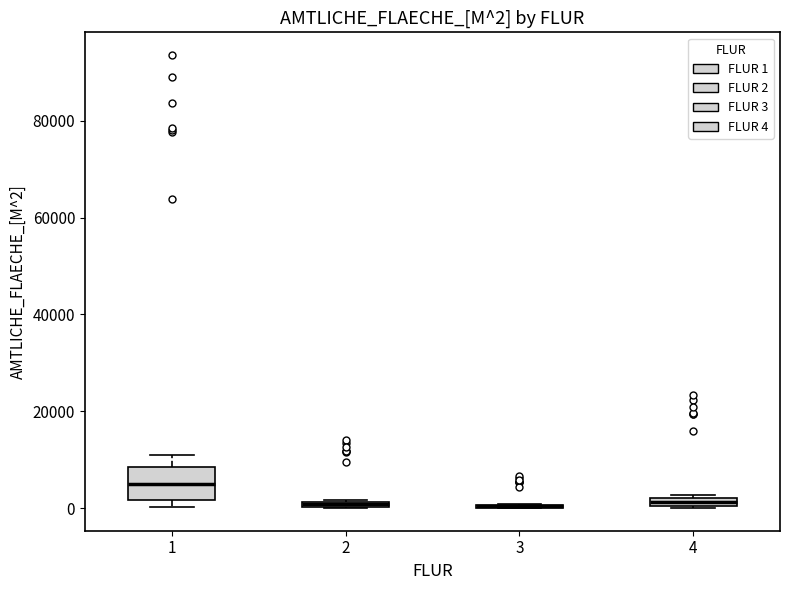

Which box is the tallest, from its lower edge to its upper edge?

1